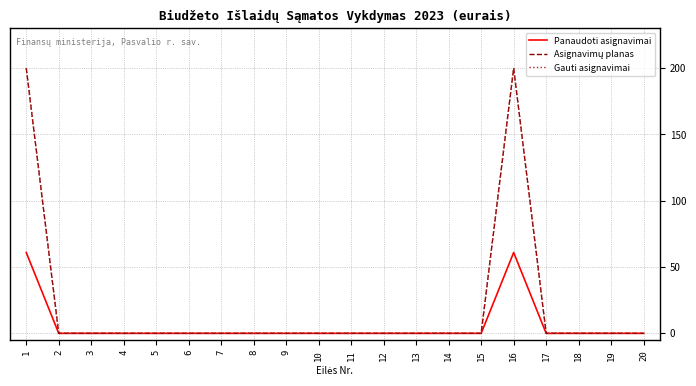

At which category does Asignavimų planas reach its first local peak?

16